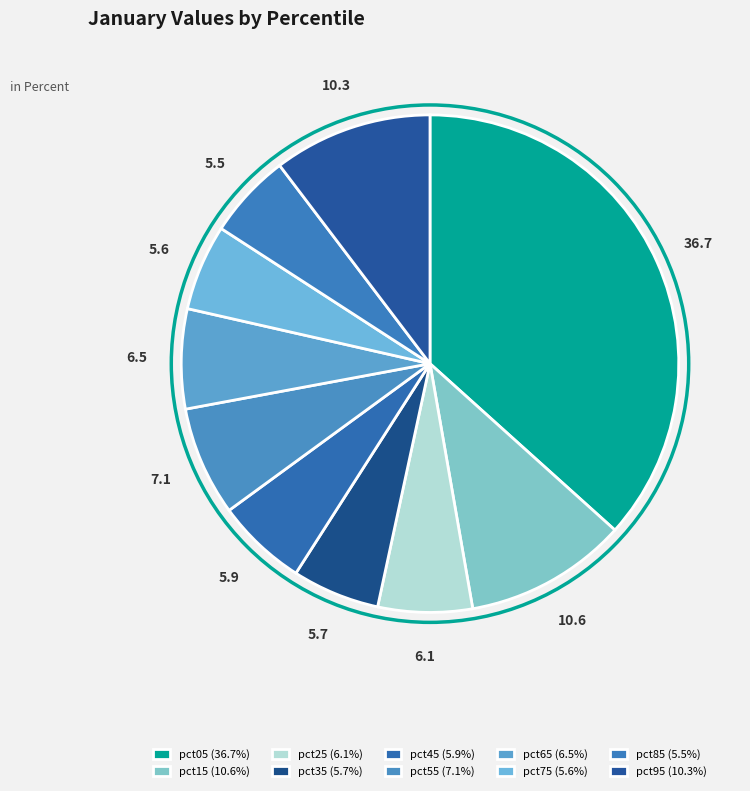

Does any single category account for the majority?

No